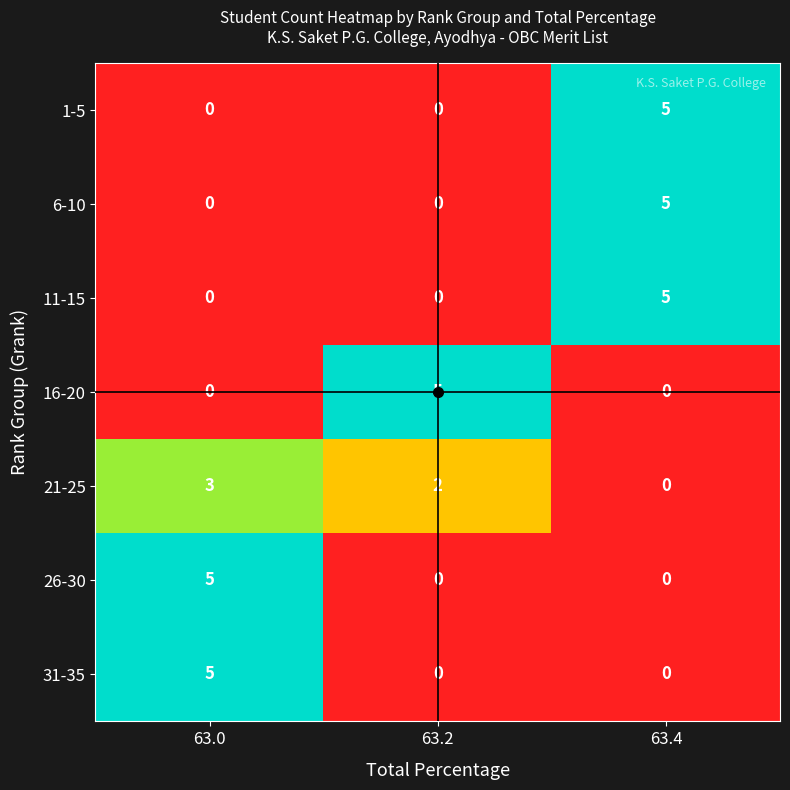

What is the spread (max minus min) of values at 63.0?

5